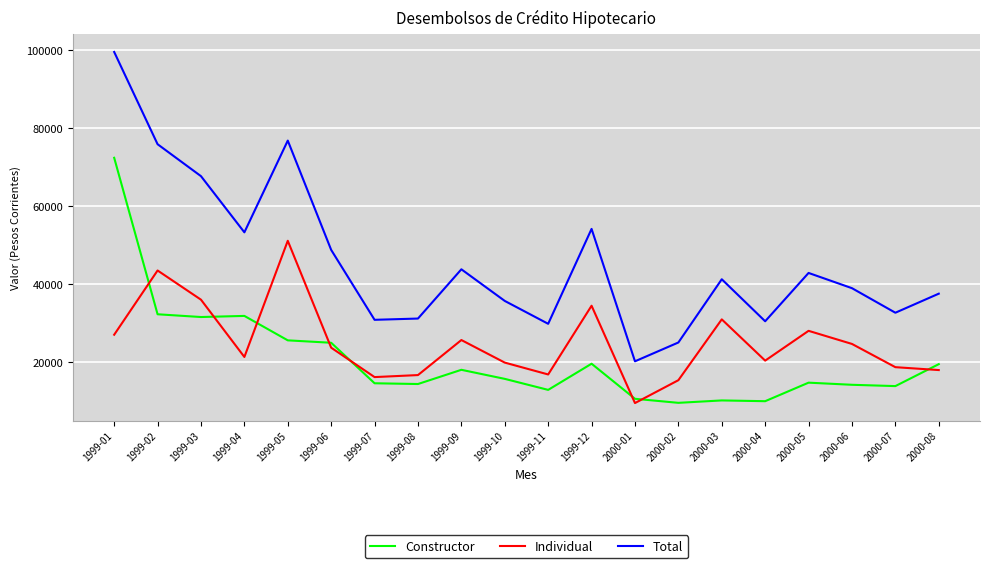

What is the spread (max minus min) of values at 1999-07?

16250.0